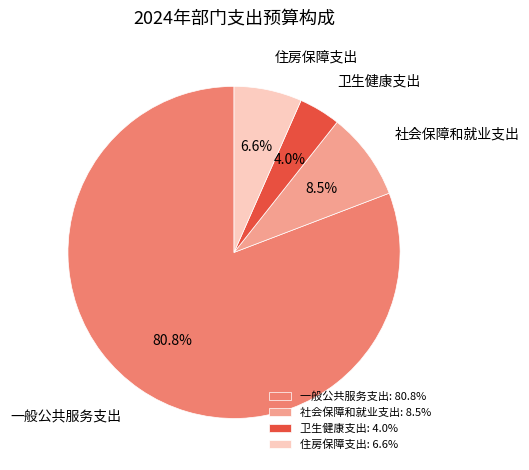

To the nearest percent, what is the average slice percentage?

25%